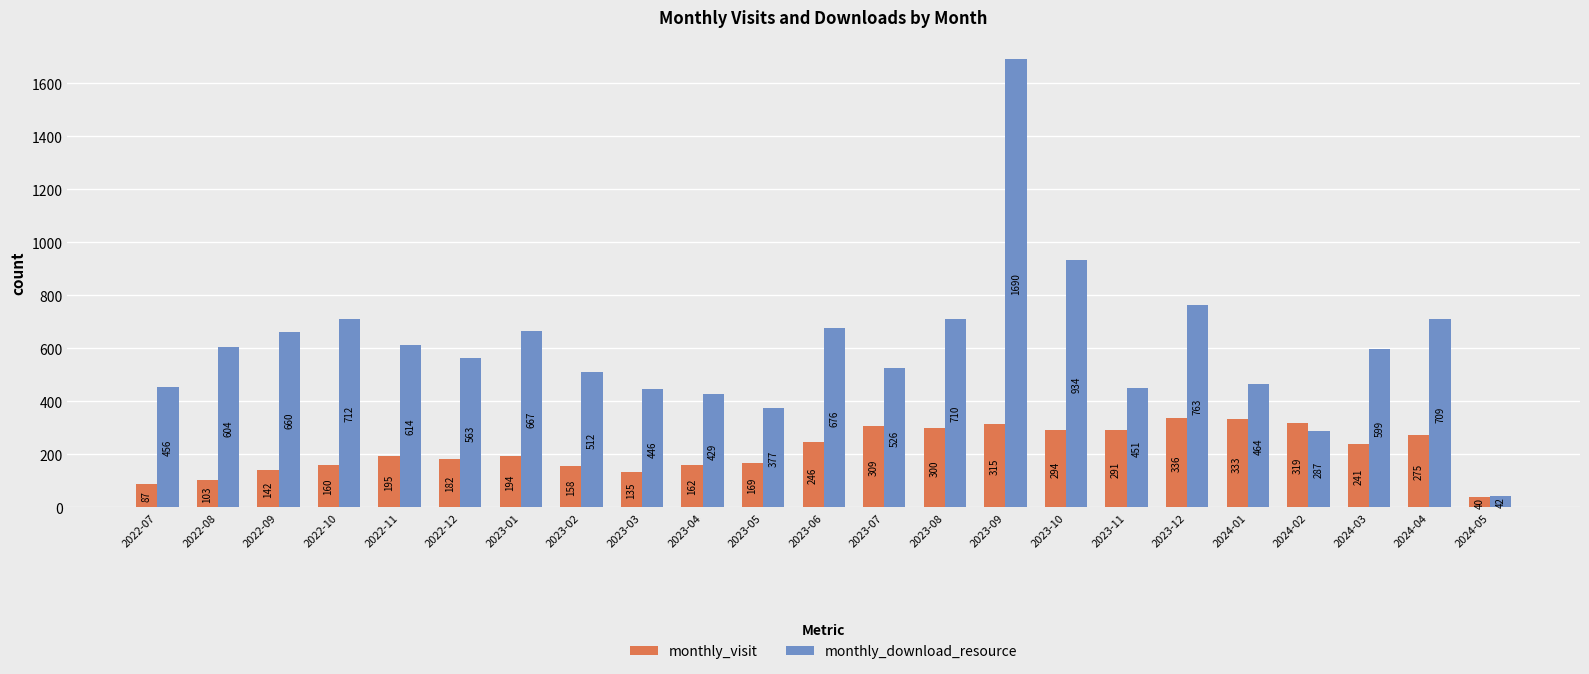

Is it true that monthly_download_resource equals 660 at 2022-09?

True